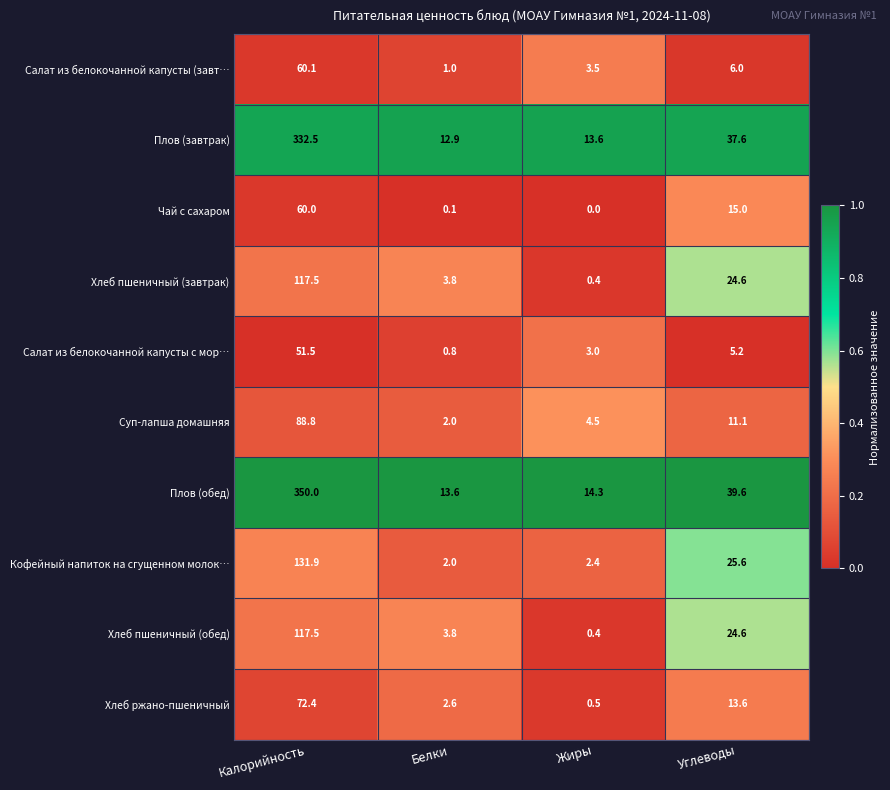

Which series has the largest total across all categories?

Плов (обед)